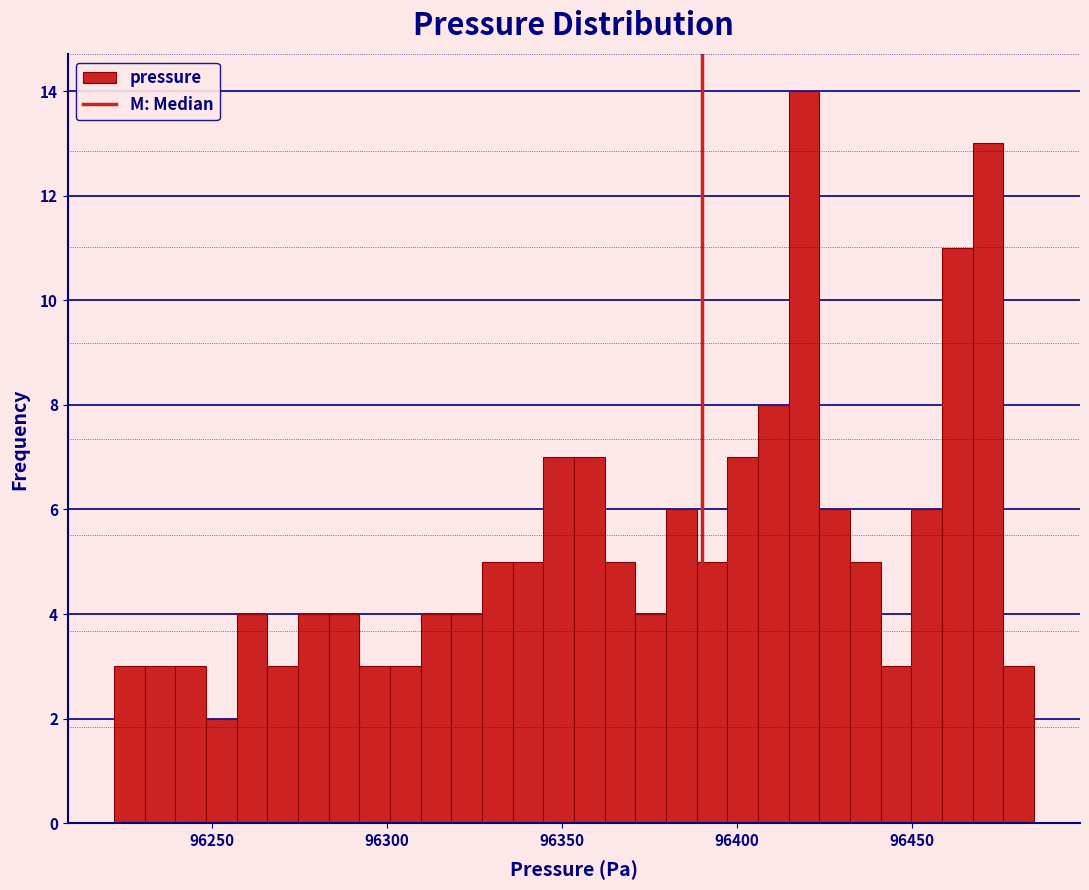

Around what value on the x-axis is the tallest bar? Give the approximate position of its centre, as read against the axis.

96420